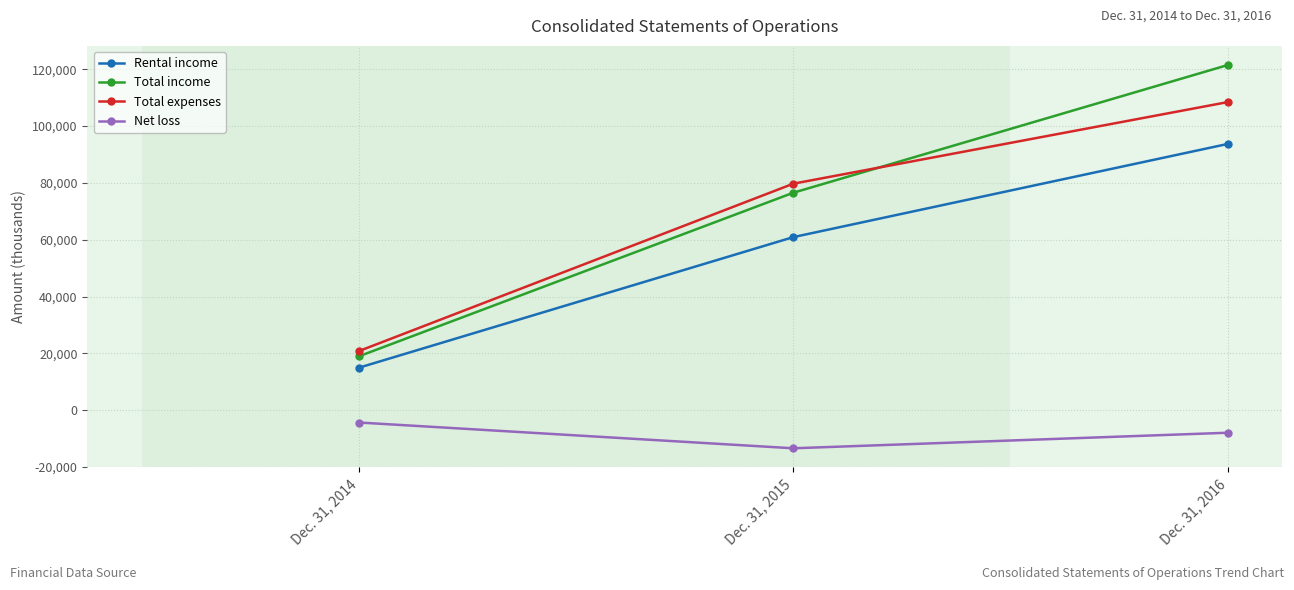

The value of Total income at Dec. 31, 2016 is 121498. True or false?

True